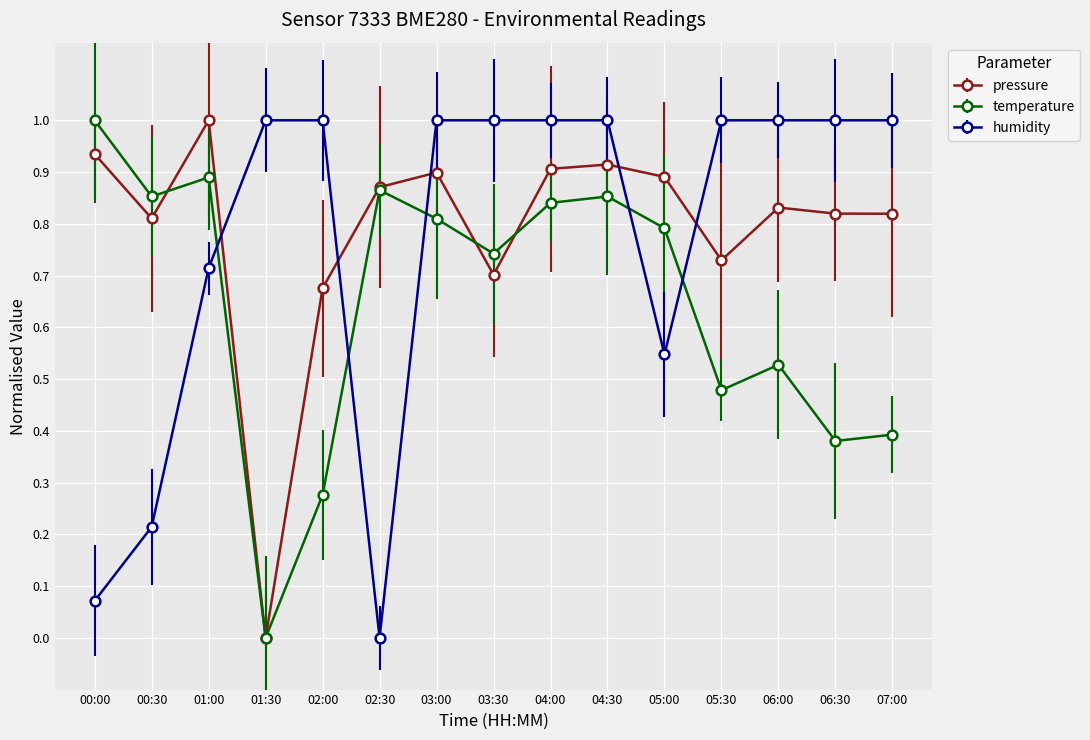

Between which two adjacent categories do temperature and humidity first intersect?

01:00 and 01:30